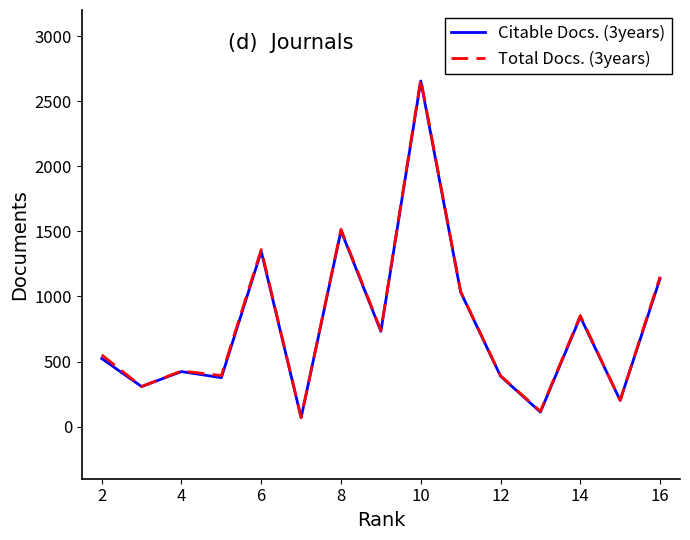

Which series has the widest spread of values?

Total Docs. (3years)